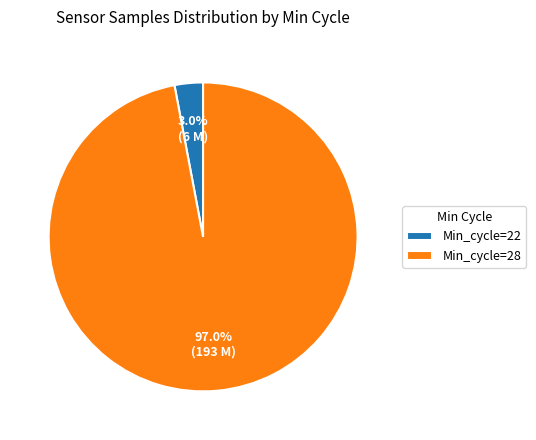

To the nearest percent, what is the difference between the largest and smallest slice percentages?

94%